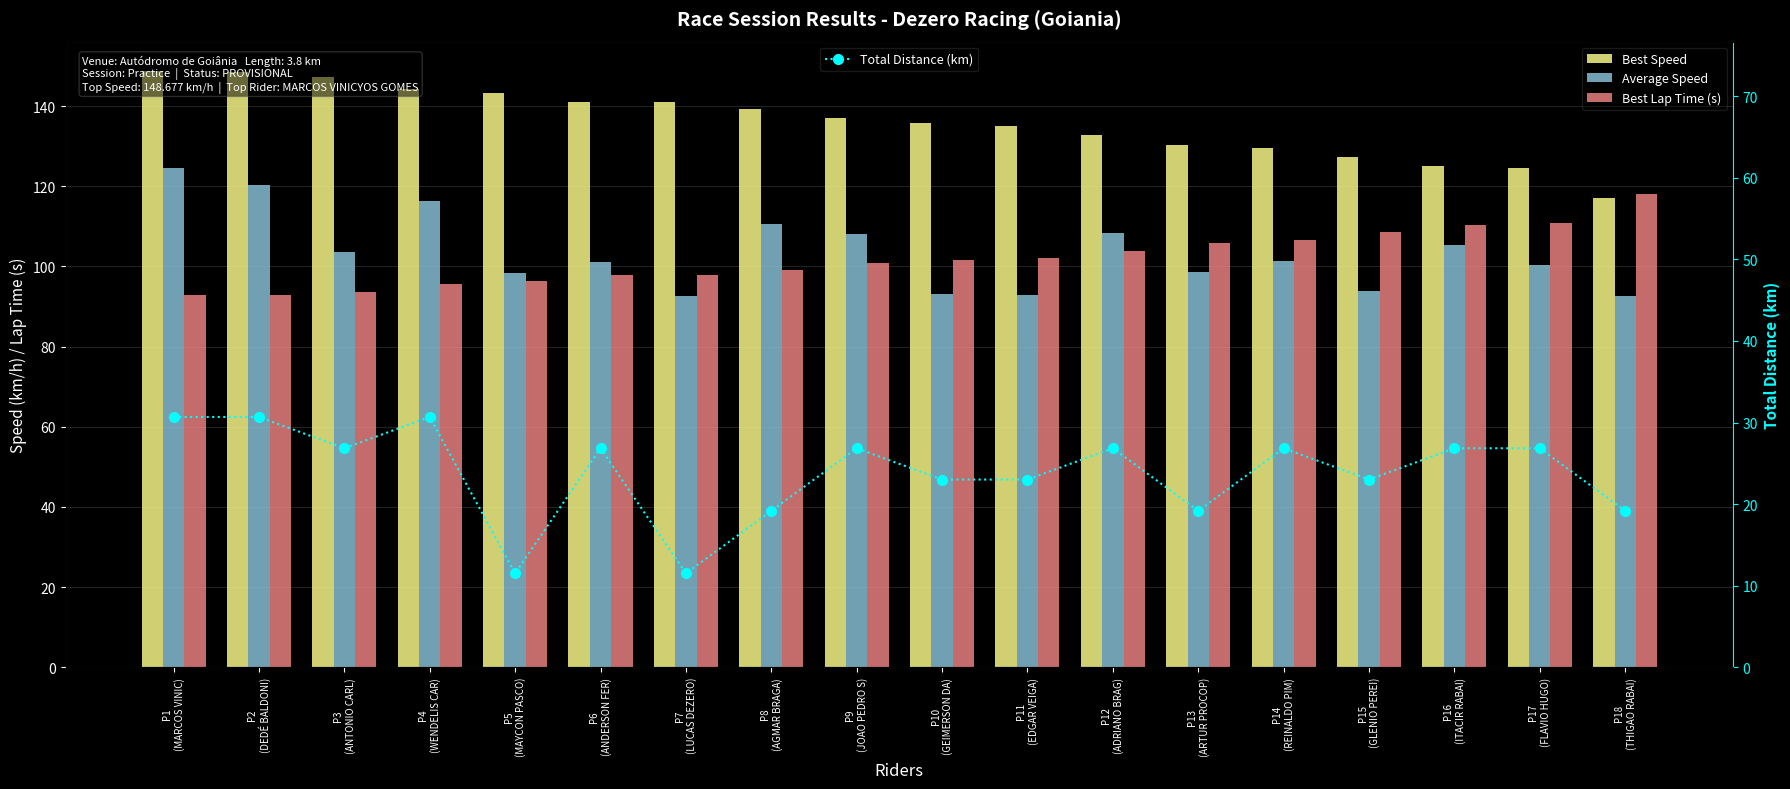

What is the greatest value displayed?

148.7